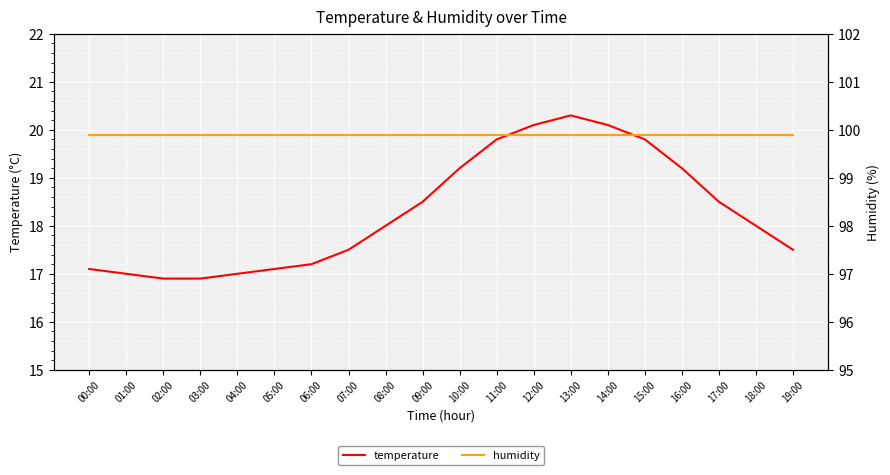

True or false: humidity and temperature cross at least once.

False